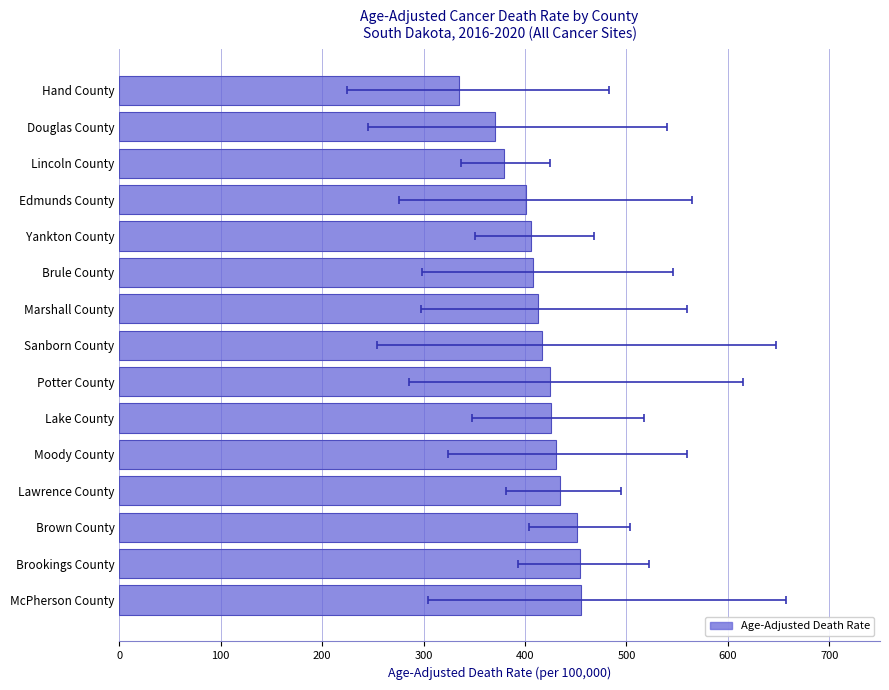

Read the value at Brookings County.

454.0